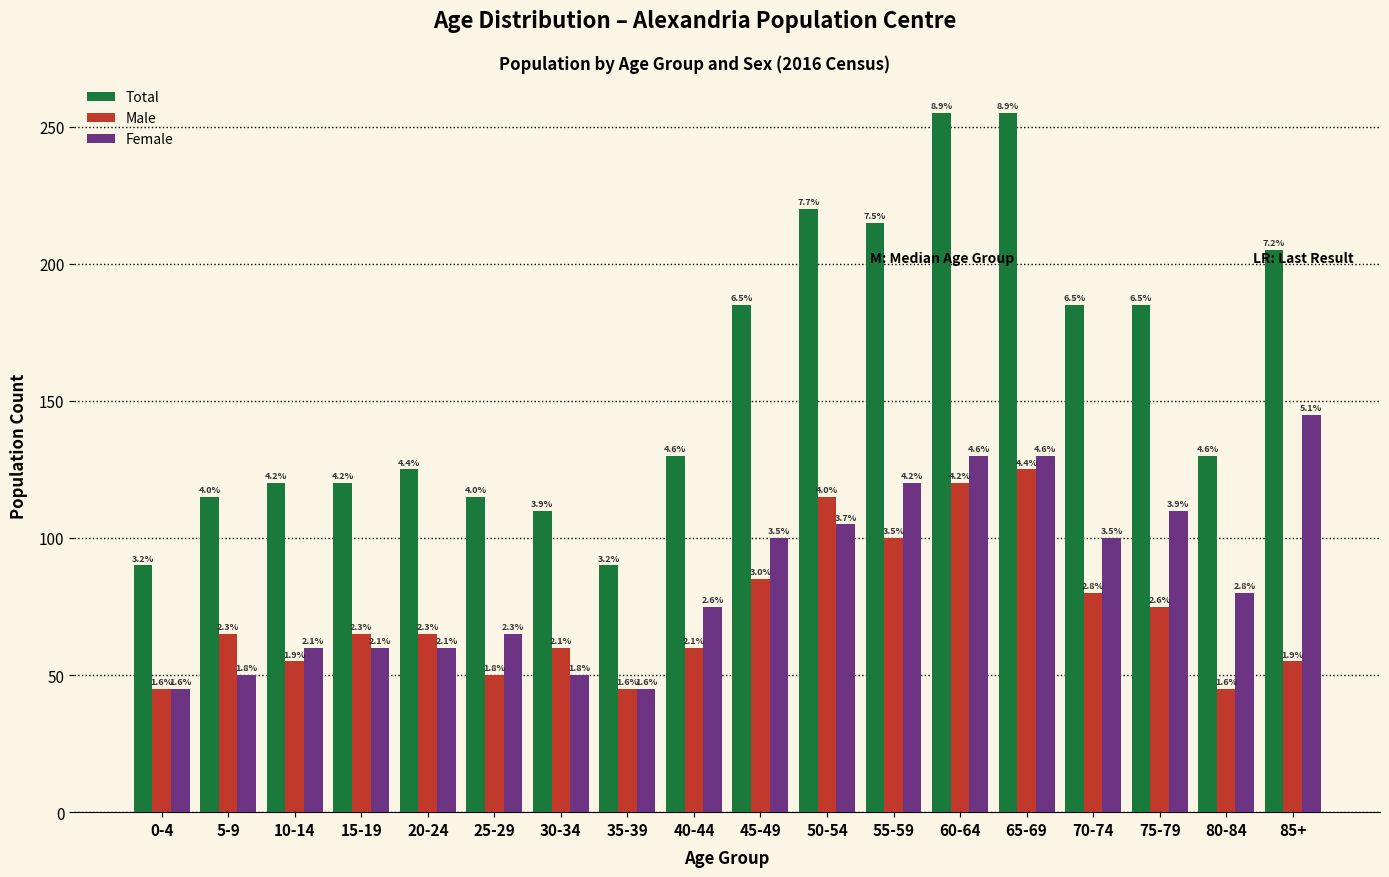

What are all the series names shown in the legend?

Total, Male, Female